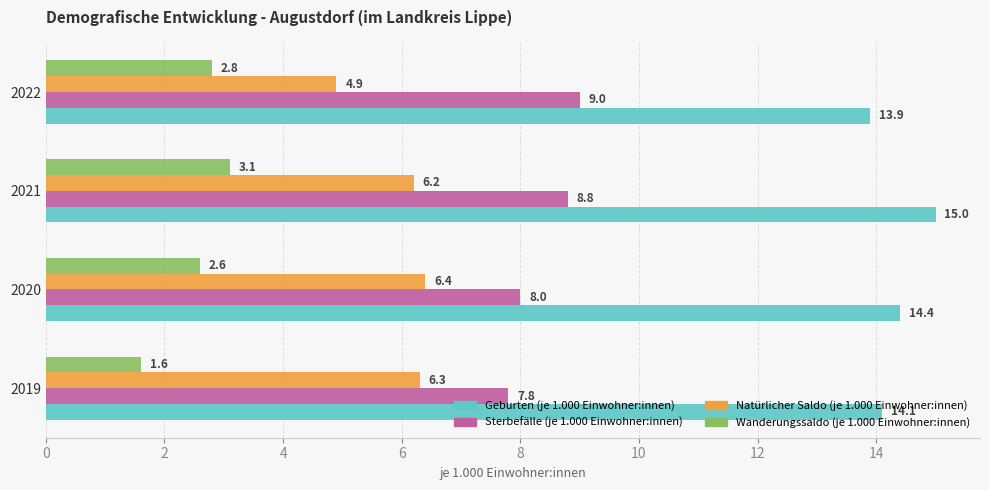

Where is Natürlicher Saldo (je 1.000 Einwohner:innen) nearest to the value 5?

2022